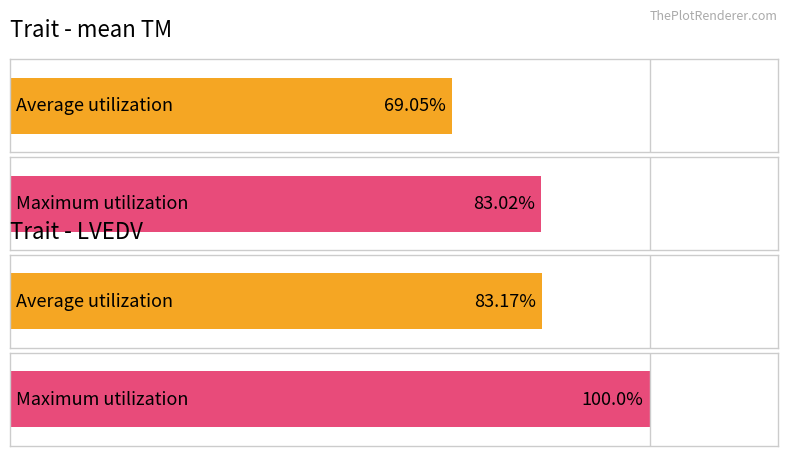

Which series has the widest spread of values?

beta (LVEDV)